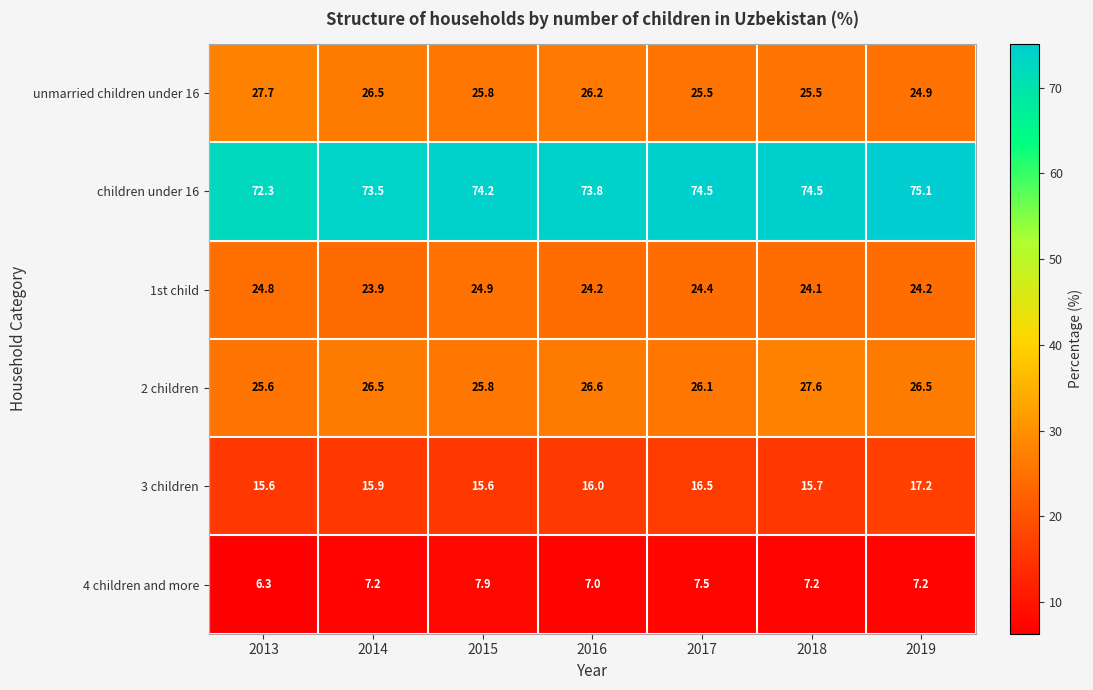

What is the difference between the highest and lowest values at 2016?

66.8